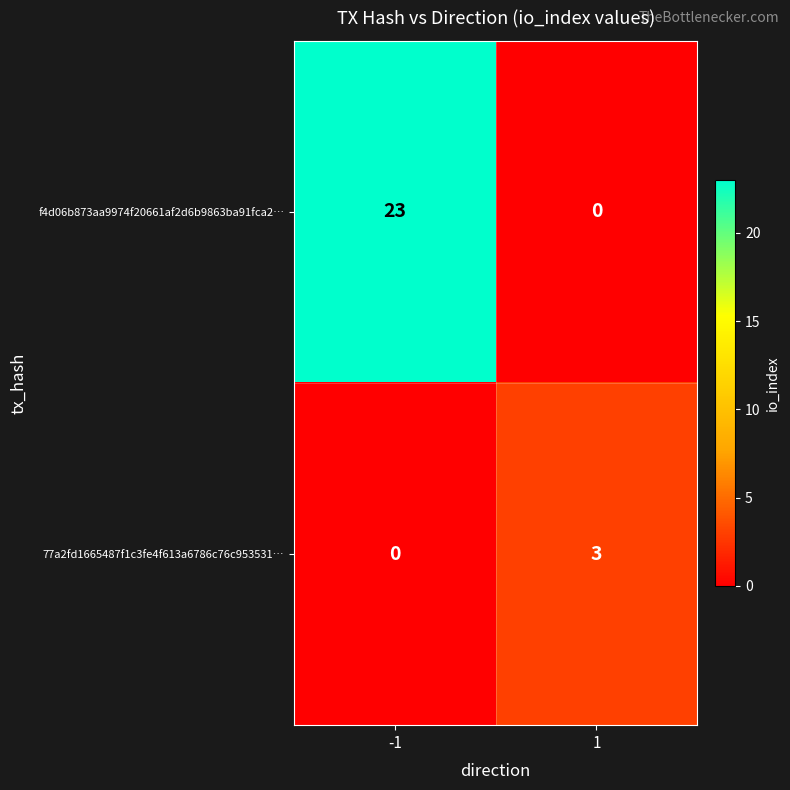

What is the maximum value for f4d06b873aa9974f20661af2d6b9863ba91fca2…?

23